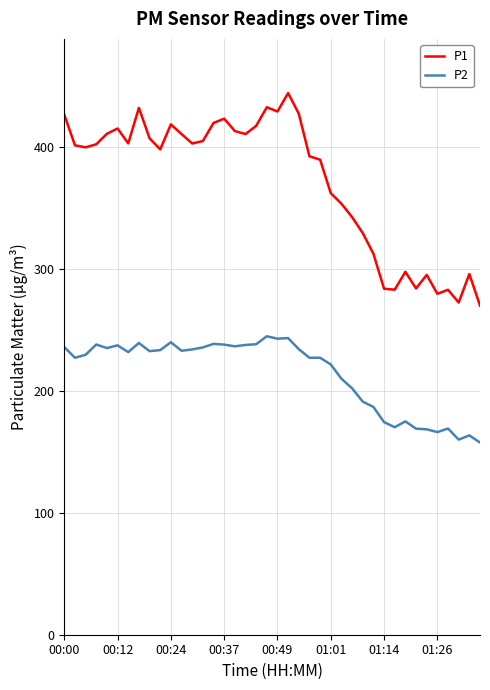

What is the difference between the maximum and minimum values in the P2 series?

87.1